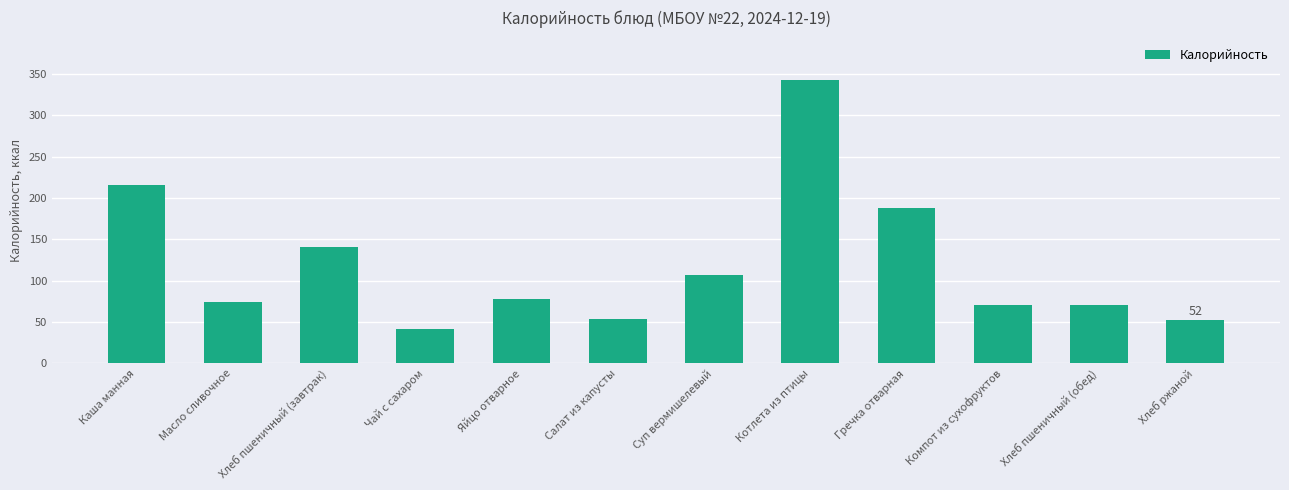

What is the difference between the second highest and minimum values?

174.4